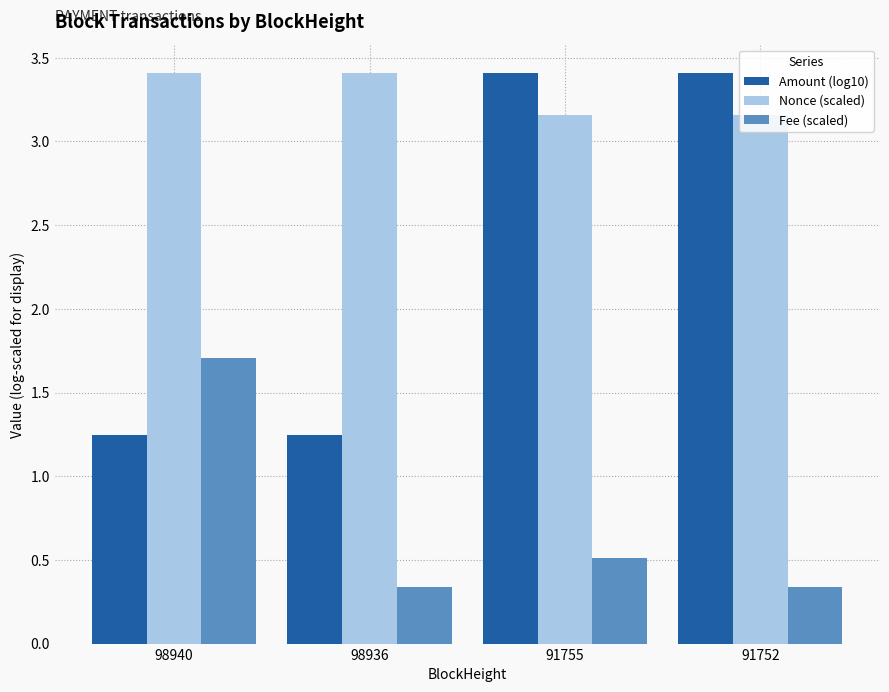

Which series has the largest range (max minus min)?

Amount (log10)